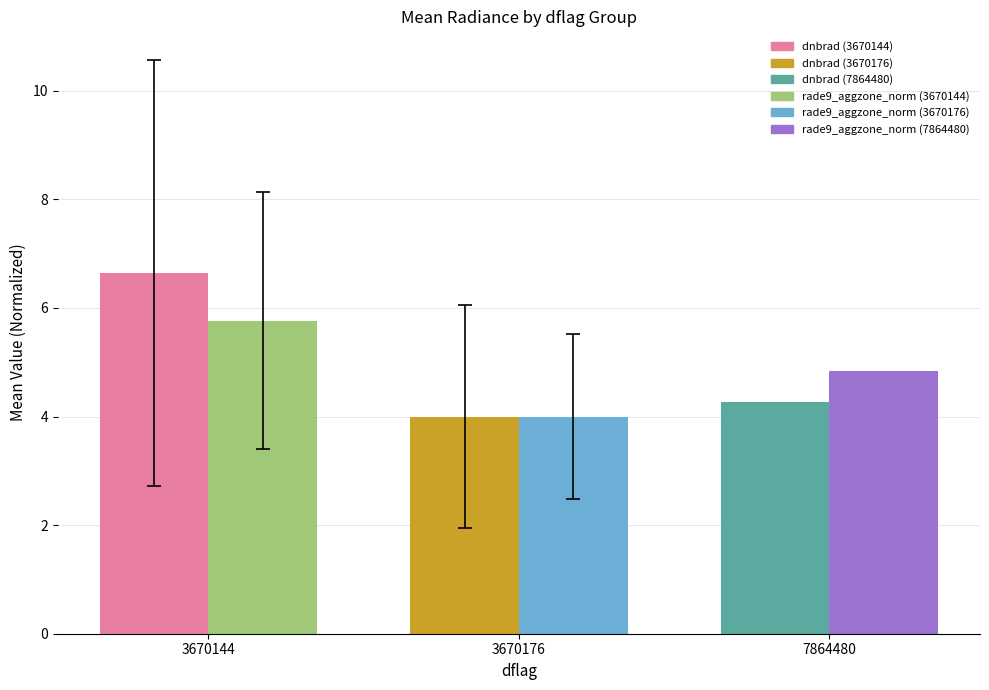

What is the total value across all series at 7864480?

9.1